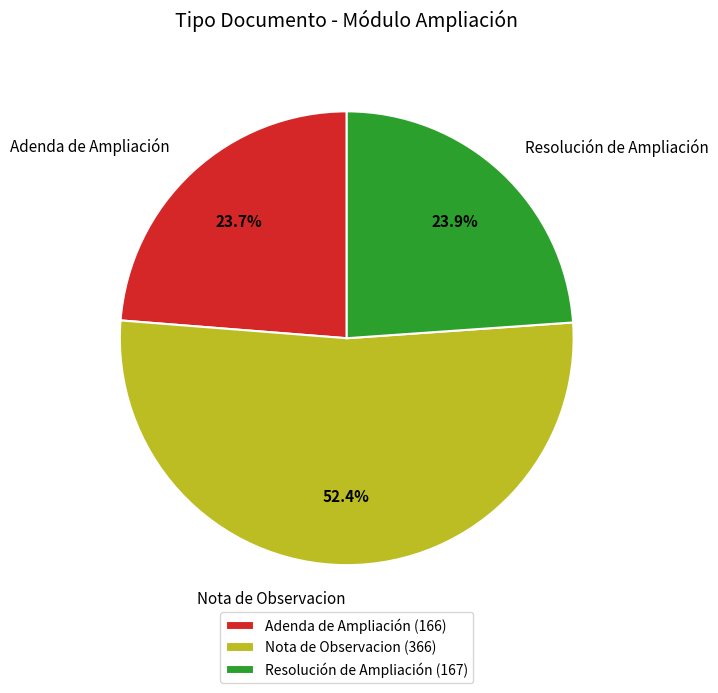

Combined, what portion of the pie is Adenda de Ampliación and Nota de Observacion?

76.1%